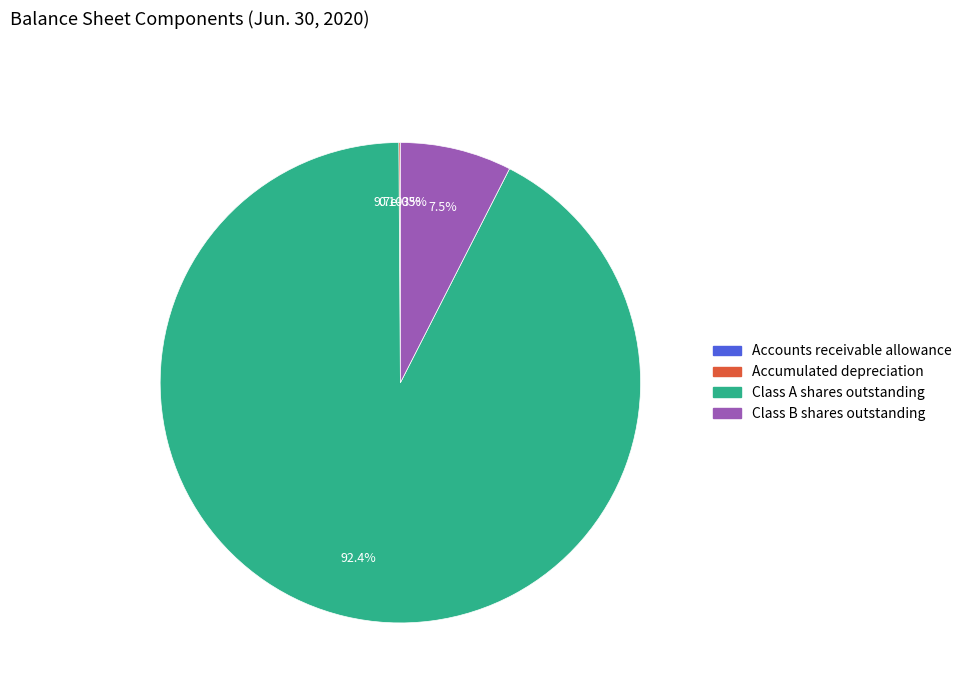

Combined, do Class B shares outstanding and Class A shares outstanding account for over 50%?

Yes